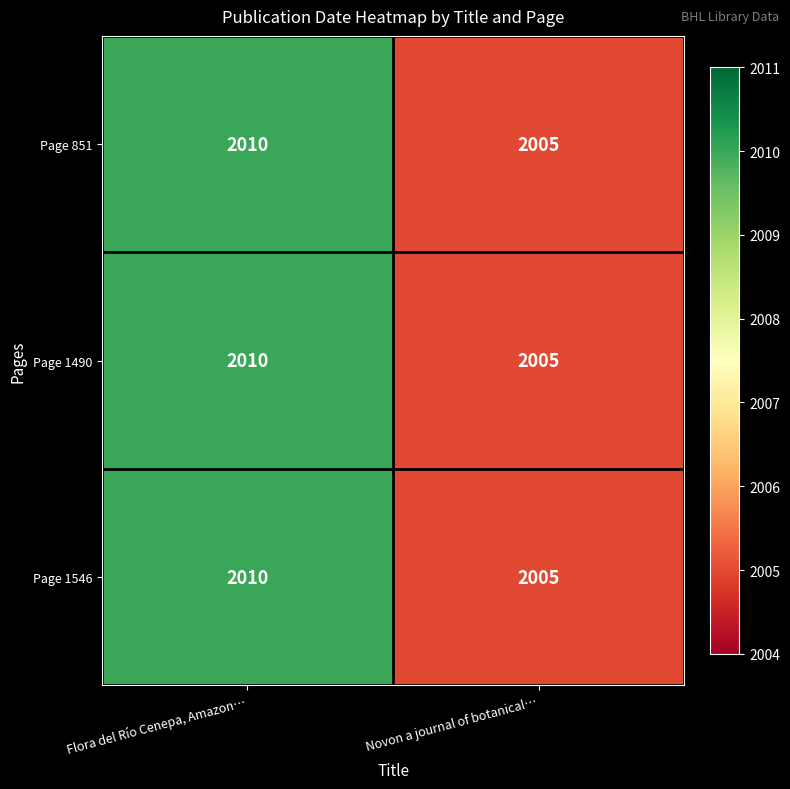

Rank the categories by Page 1490 value from highest to lowest.

Flora del Río Cenepa, Amazon…, Novon a journal of botanical…